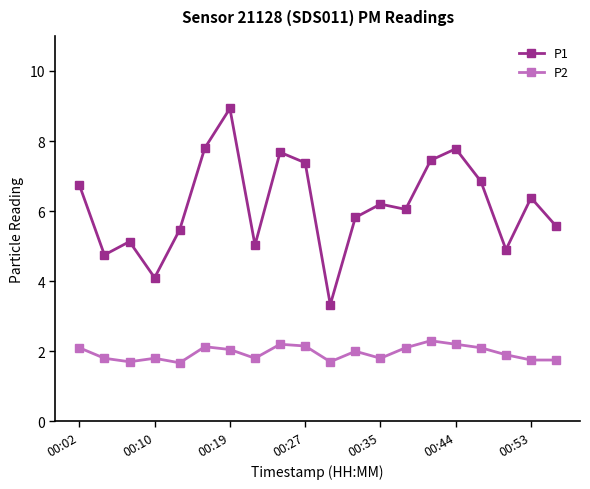

True or false: P2 has more than 0 points higher than both neighbors.

True